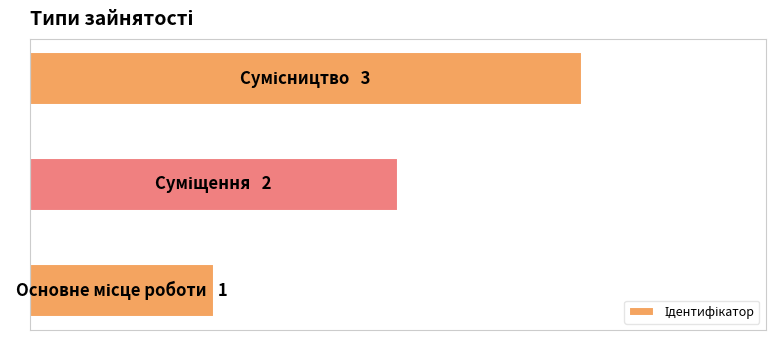

Are the bars horizontal?

Yes